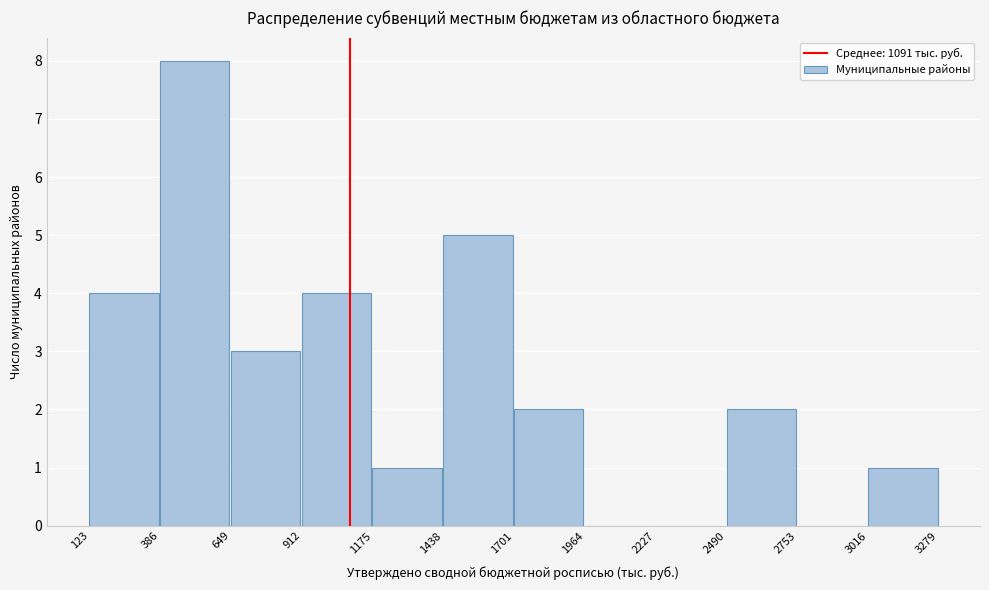

Reading left to right, transcribe this chart: for each bar, give the range it covers on the x-axis and its height. The values are not printed on the chart, so give them approximately, as read against the axis.

123 to 386: 4
386 to 649: 8
649 to 912: 3
912 to 1175: 4
1175 to 1438: 1
1438 to 1701: 5
1701 to 1964: 2
1964 to 2227: 0
2227 to 2490: 0
2490 to 2753: 2
2753 to 3016: 0
3016 to 3279: 1